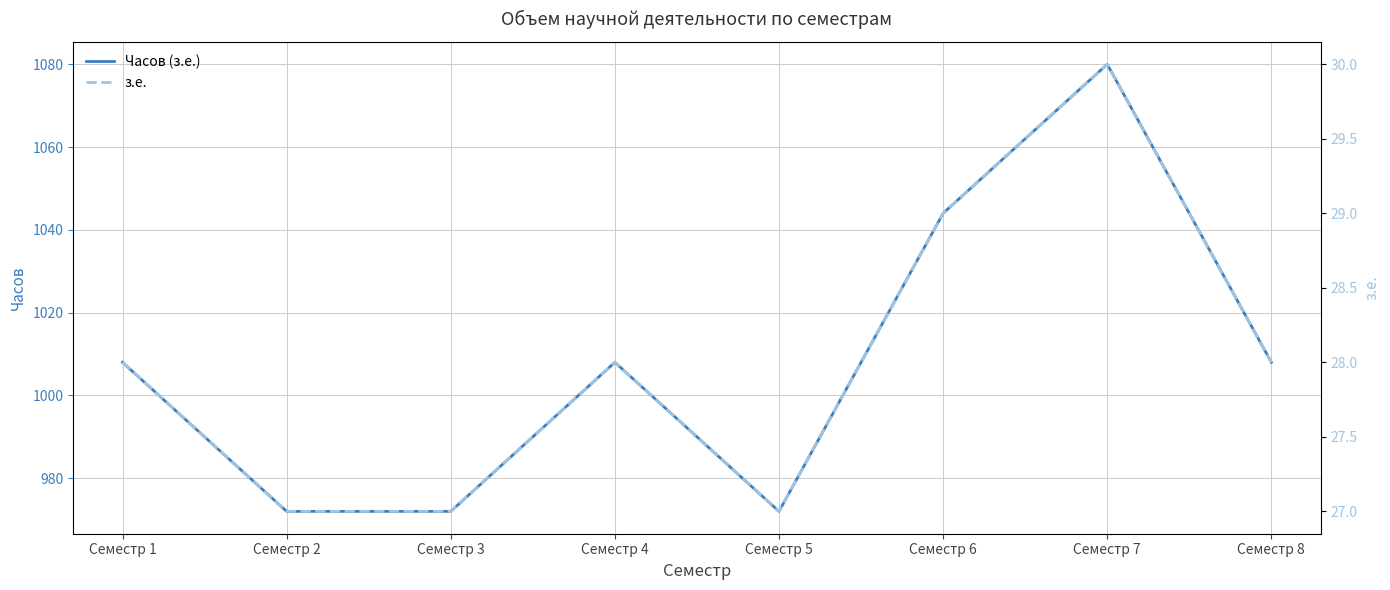

Where does the Часов (з.е.) series first go above 1008?

Семестр 6